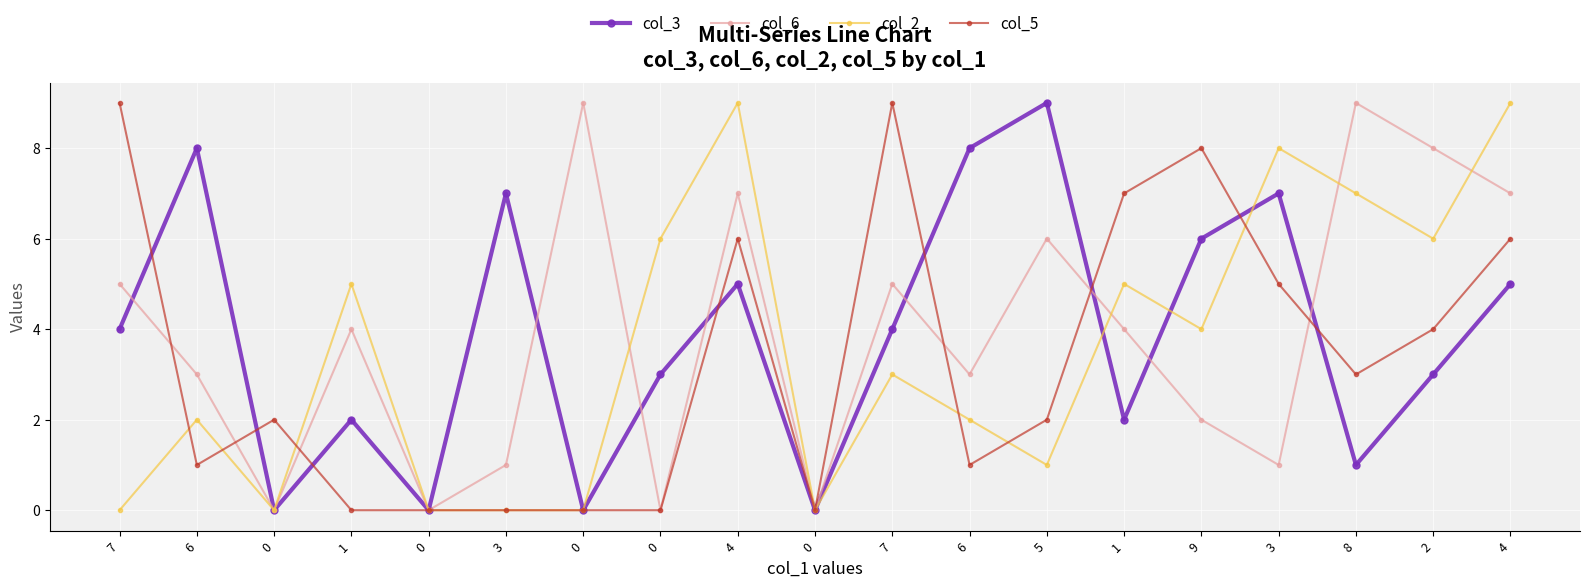

Reading left to right, transcribe all the data shown in this chart.

col_3: 7=4	6=8	0=0	1=2	0=0	3=7	0=0	0=3	4=5	0=0	7=4	6=8	5=9	1=2	9=6	3=7	8=1	2=3	4=5
col_6: 7=5	6=3	0=0	1=4	0=0	3=1	0=9	0=0	4=7	0=0	7=5	6=3	5=6	1=4	9=2	3=1	8=9	2=8	4=7
col_2: 7=0	6=2	0=0	1=5	0=0	3=0	0=0	0=6	4=9	0=0	7=3	6=2	5=1	1=5	9=4	3=8	8=7	2=6	4=9
col_5: 7=9	6=1	0=2	1=0	0=0	3=0	0=0	0=0	4=6	0=0	7=9	6=1	5=2	1=7	9=8	3=5	8=3	2=4	4=6